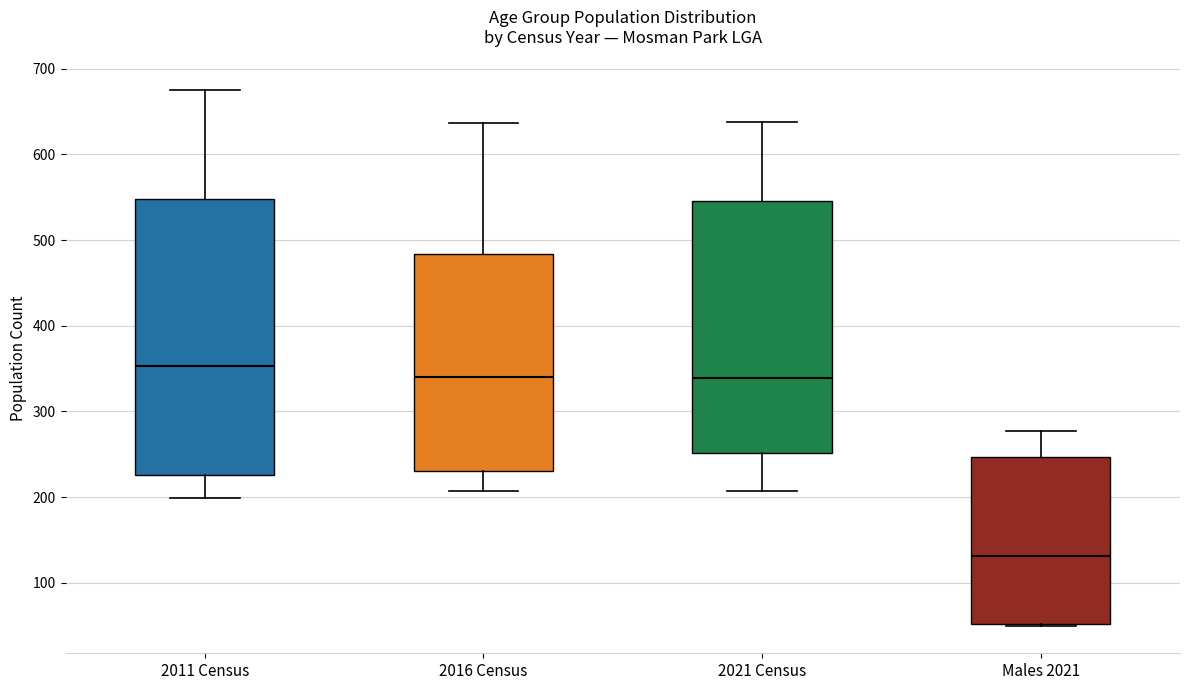

Reading left to right, transcribe this box plot: for each box, give where its median line is, the range the box spans, and where its two whiskers end, as read against the y-axis. The values are not printed on the chart, so give them approximately, as read against the axis.

2011 Census: median 350, box 230 to 550, whiskers 200 to 680
2016 Census: median 340, box 230 to 480, whiskers 210 to 640
2021 Census: median 340, box 250 to 550, whiskers 210 to 640
Males 2021: median 130, box 50 to 250, whiskers 50 to 280